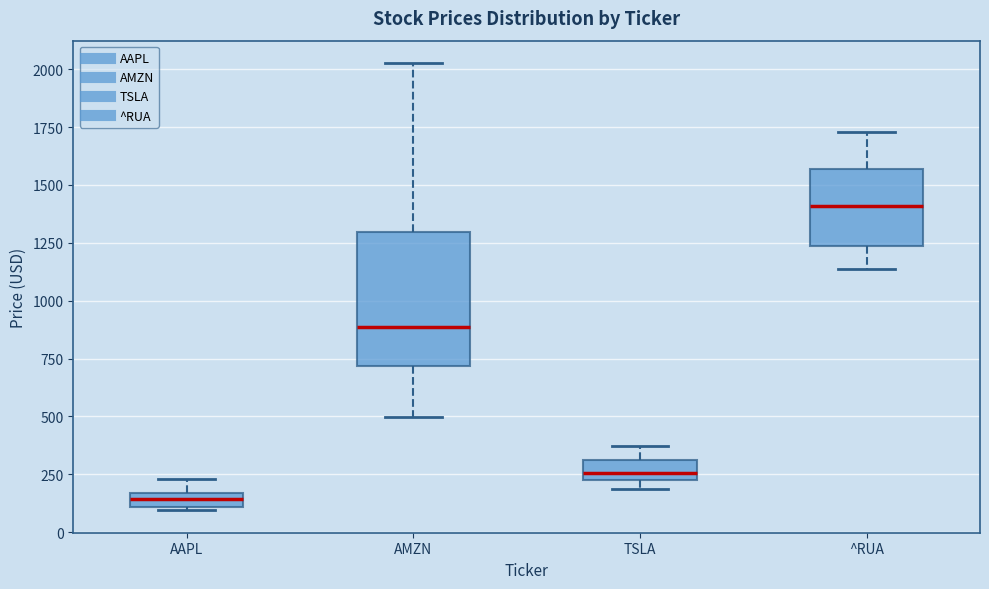

Which box has the lowest median line?

AAPL